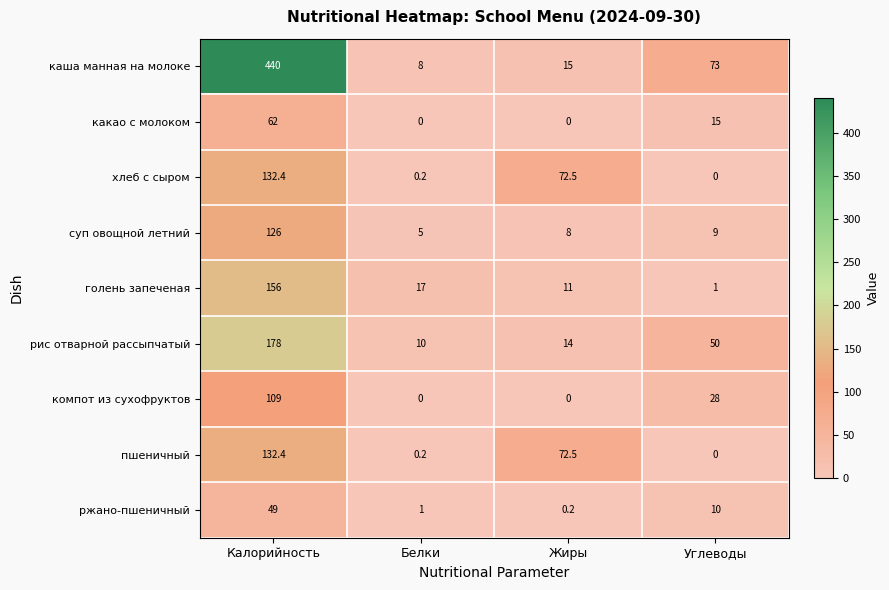

What is the difference between the second highest and minimum values in the суп овощной летний series?

4.0